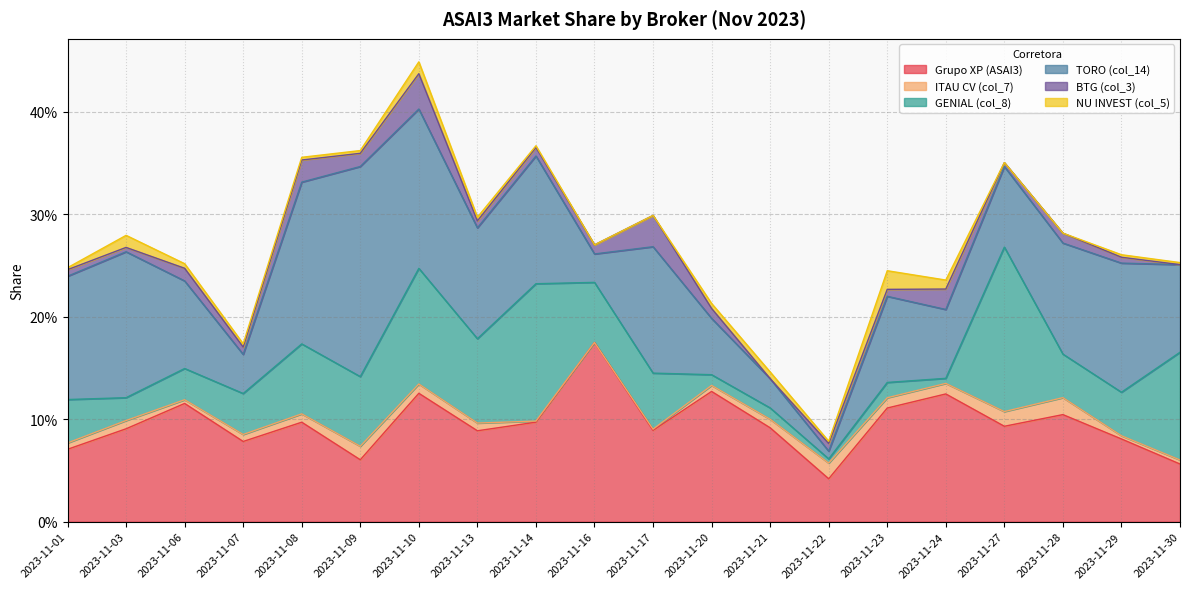

Which series has the largest total across all categories?

TORO (col_14)